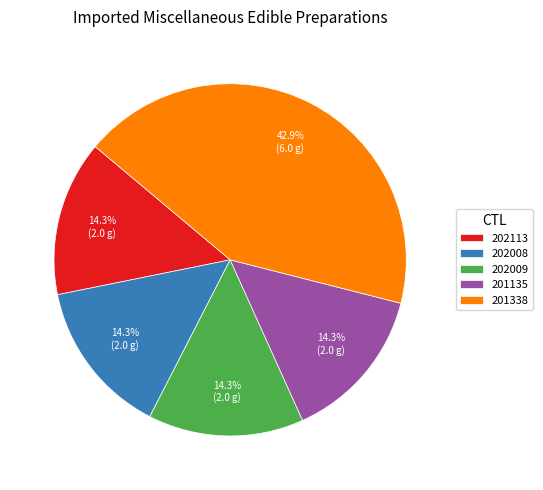

What percentage is the 201338 slice, to the nearest percent?

43%